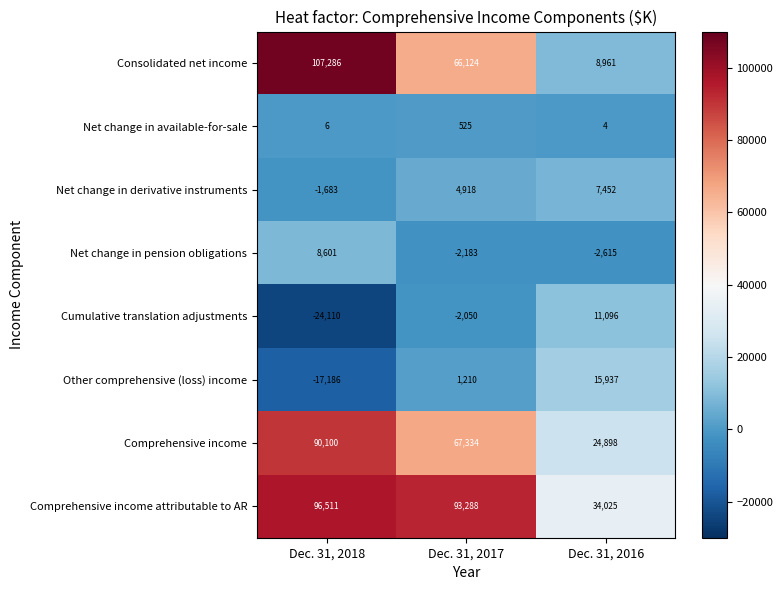

Is it true that Other comprehensive (loss) income equals 409 at Dec. 31, 2017?

False